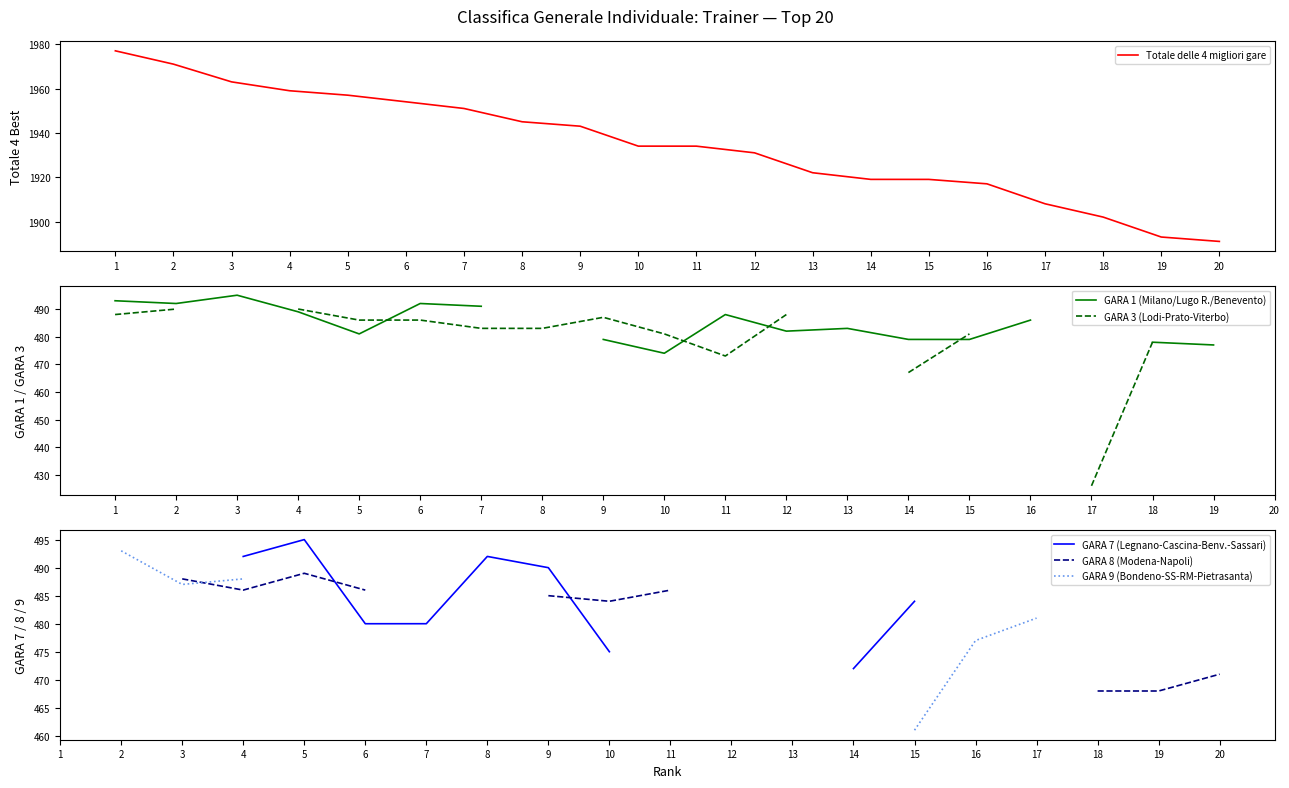

After their last crossing, which series has the higher values: GARA 1 (Milano/Lugo R./Benevento) or GARA 7 (Legnano-Cascina-Benv.-Sassari)?

GARA 7 (Legnano-Cascina-Benv.-Sassari)